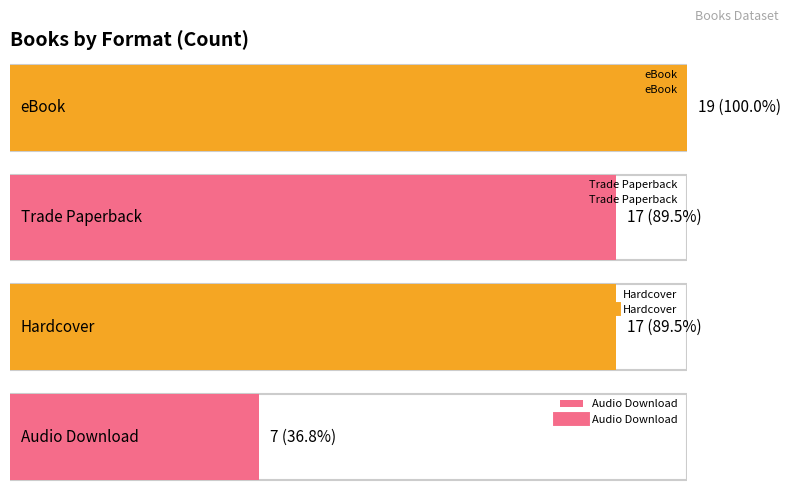

At which label is the value closest to 13?

Trade Paperback